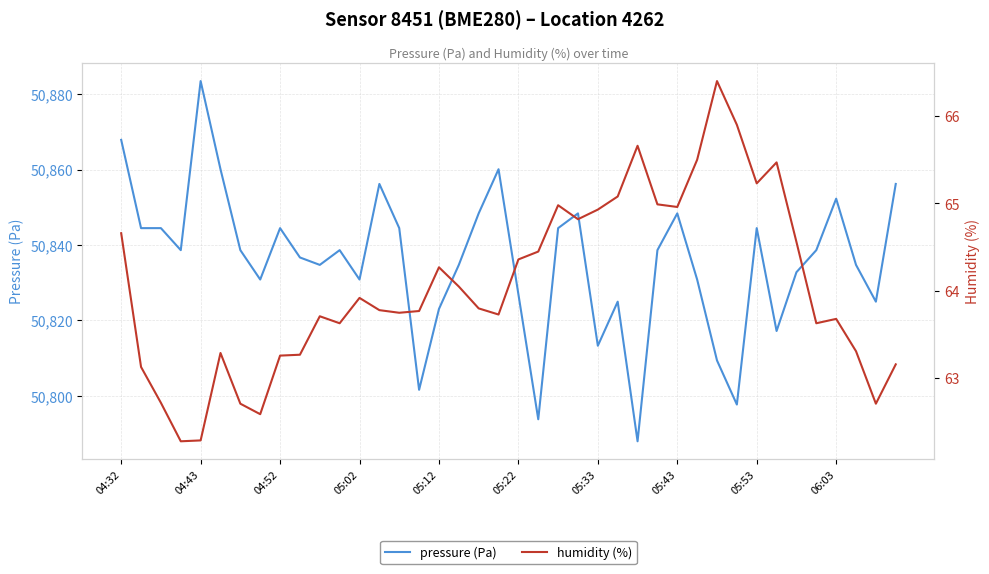

Does the chart display data point markers on the line(s)?

No